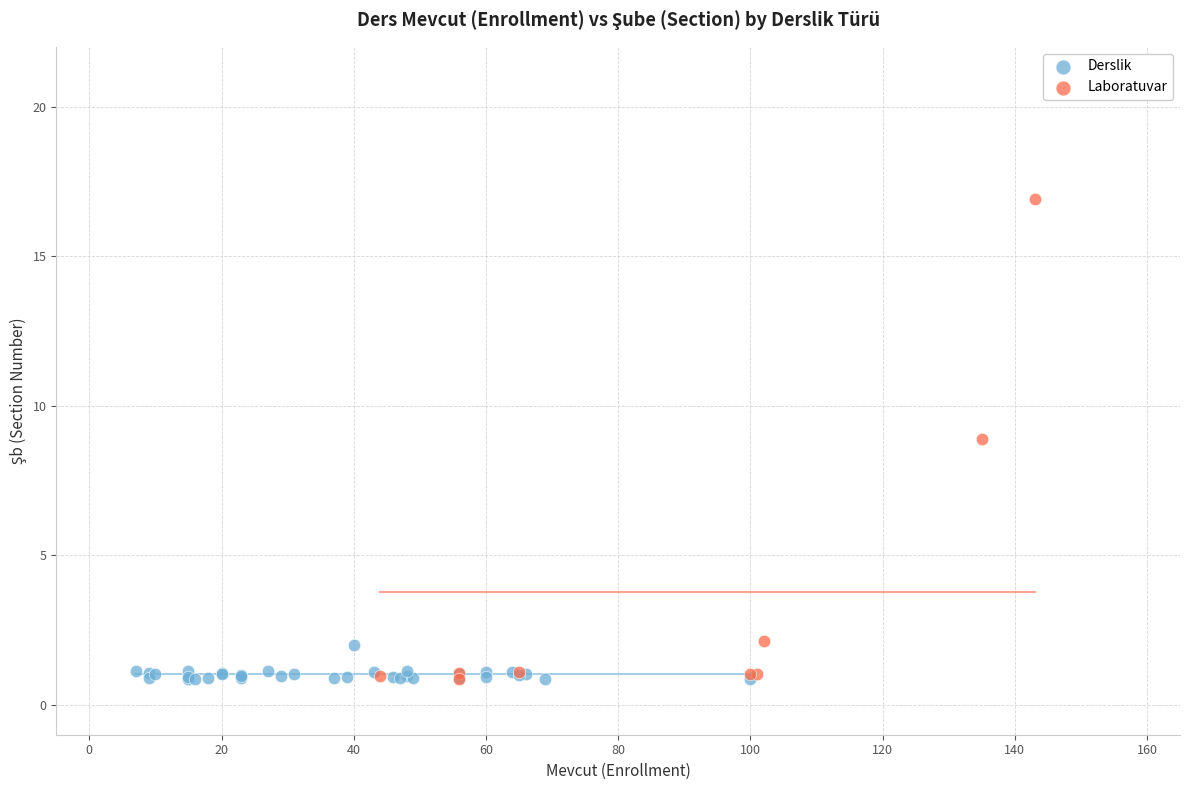

Which series has the widest spread of Y values?

Laboratuvar